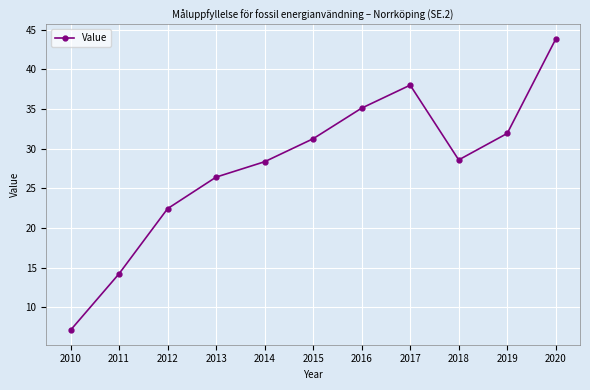

What is the greatest value displayed?

43.8